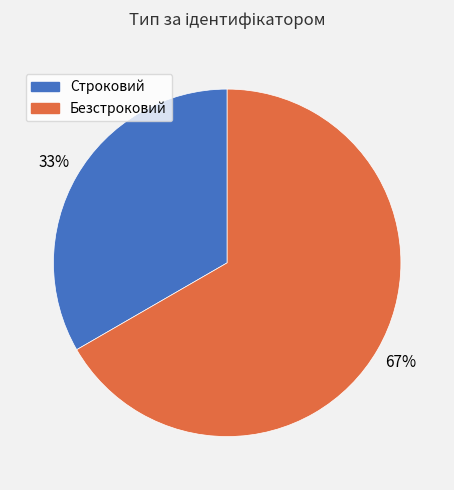

To the nearest percent, what is the average slice percentage?

50%